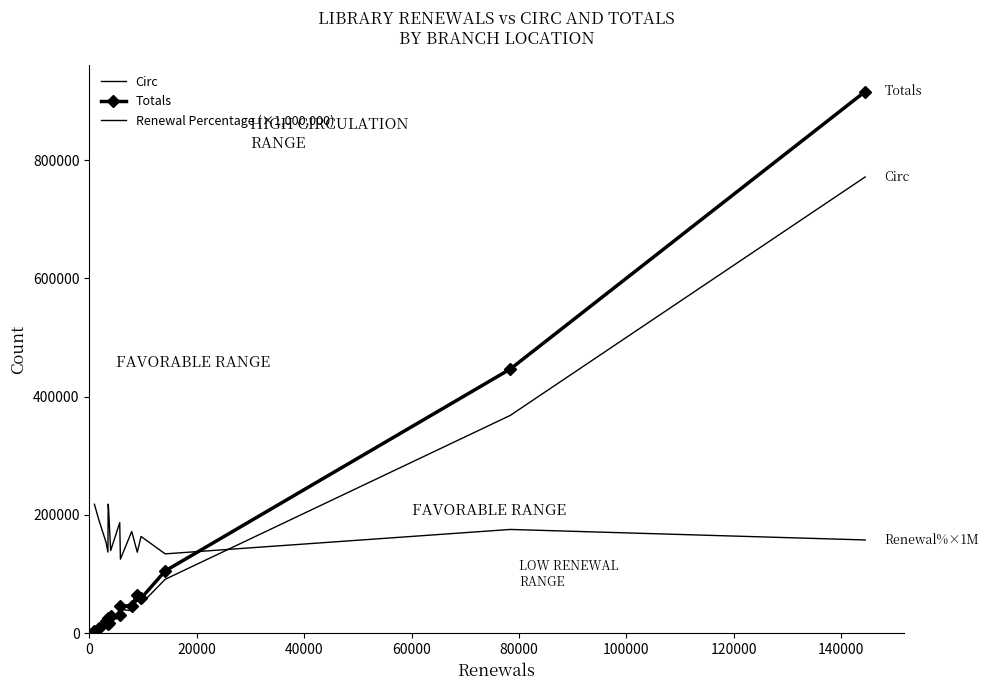

What is the difference between the maximum and second lowest values in the Renewal Percentage (×1,000,000) series?

84077.8